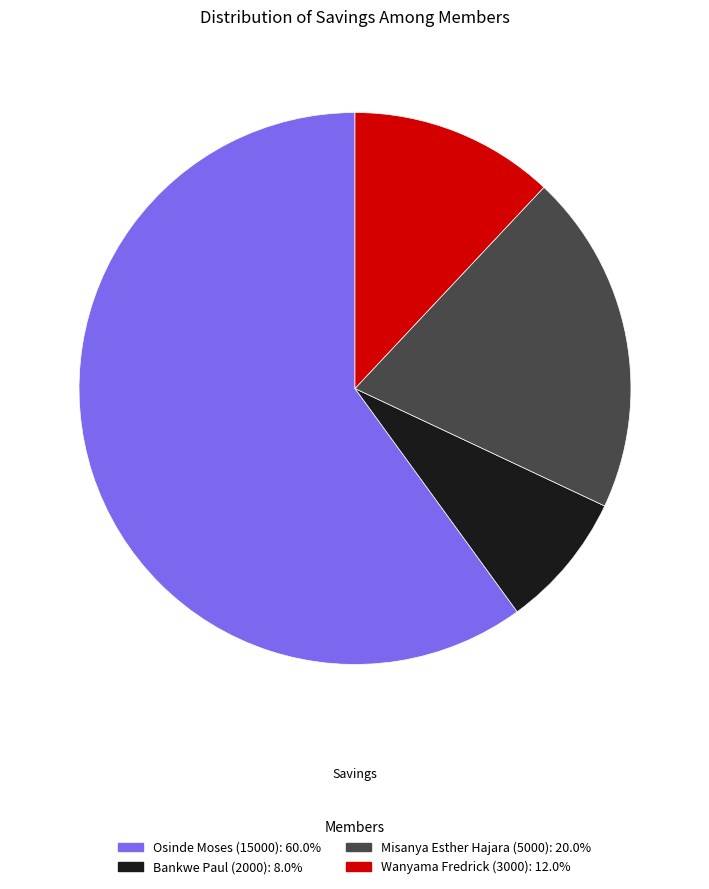

Which slice is the largest?

Osinde Moses (15000)